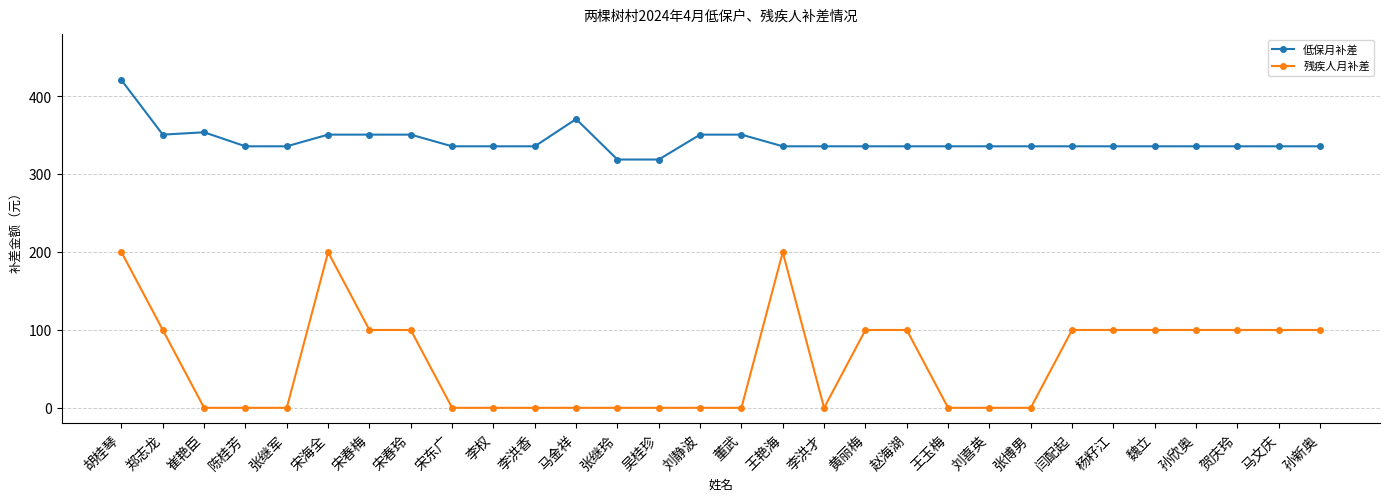

Between 宋海全 and 马文庆, which series saw the biggest shift?

残疾人月补差